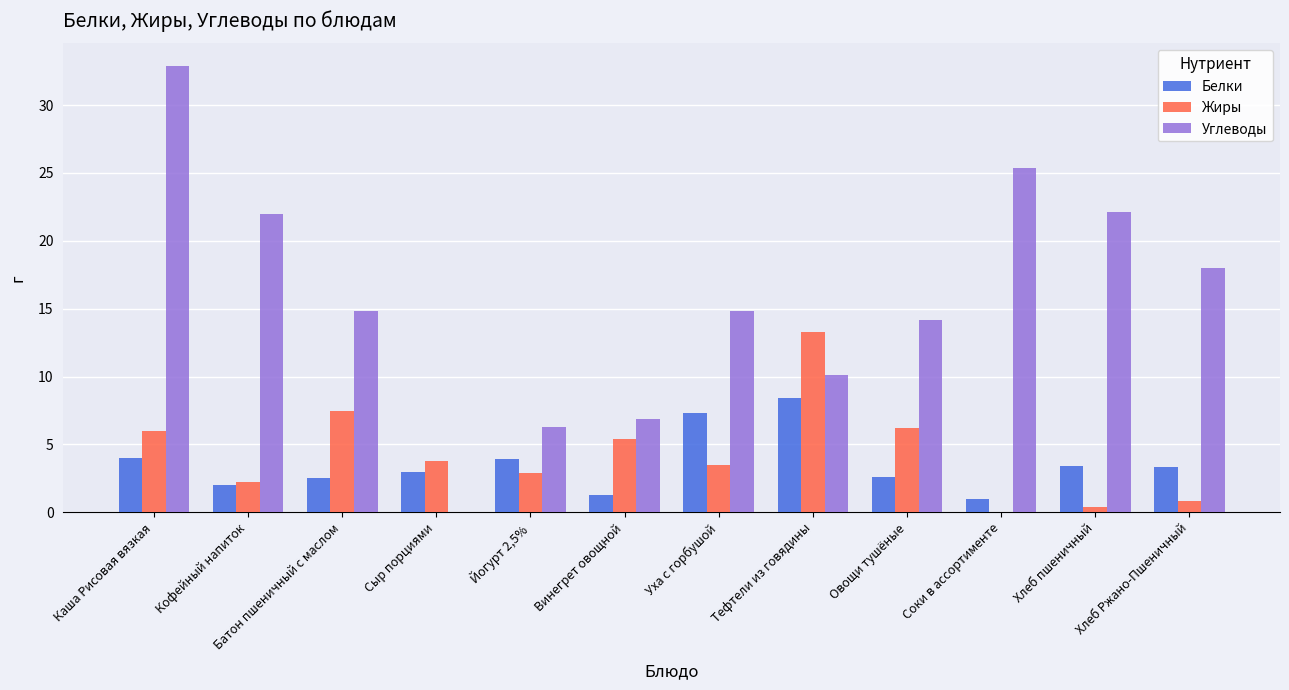

How many values in Углеводы are above zero?

11